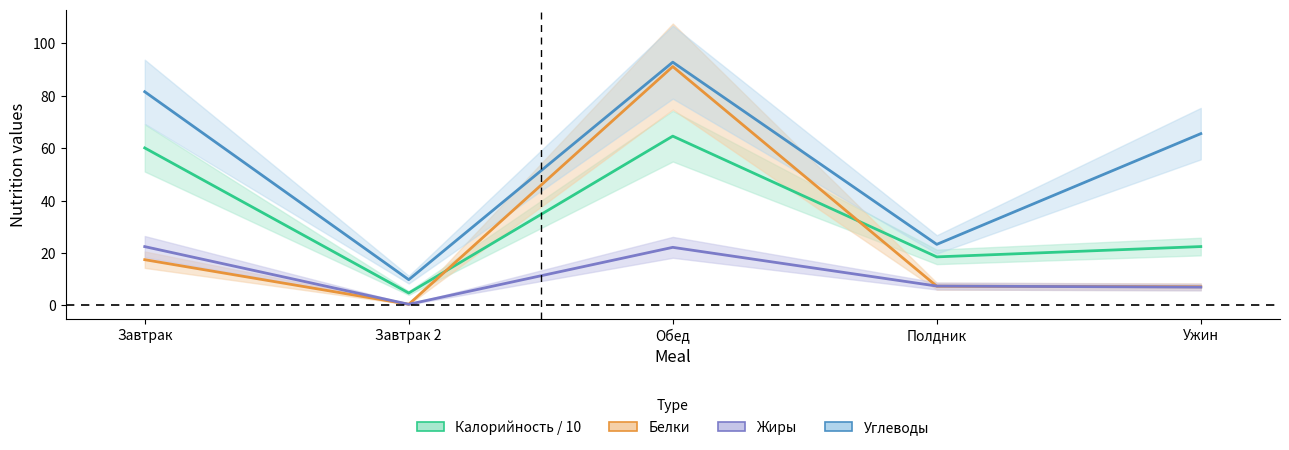

True or false: Белки and Углеводы cross at least once.

False